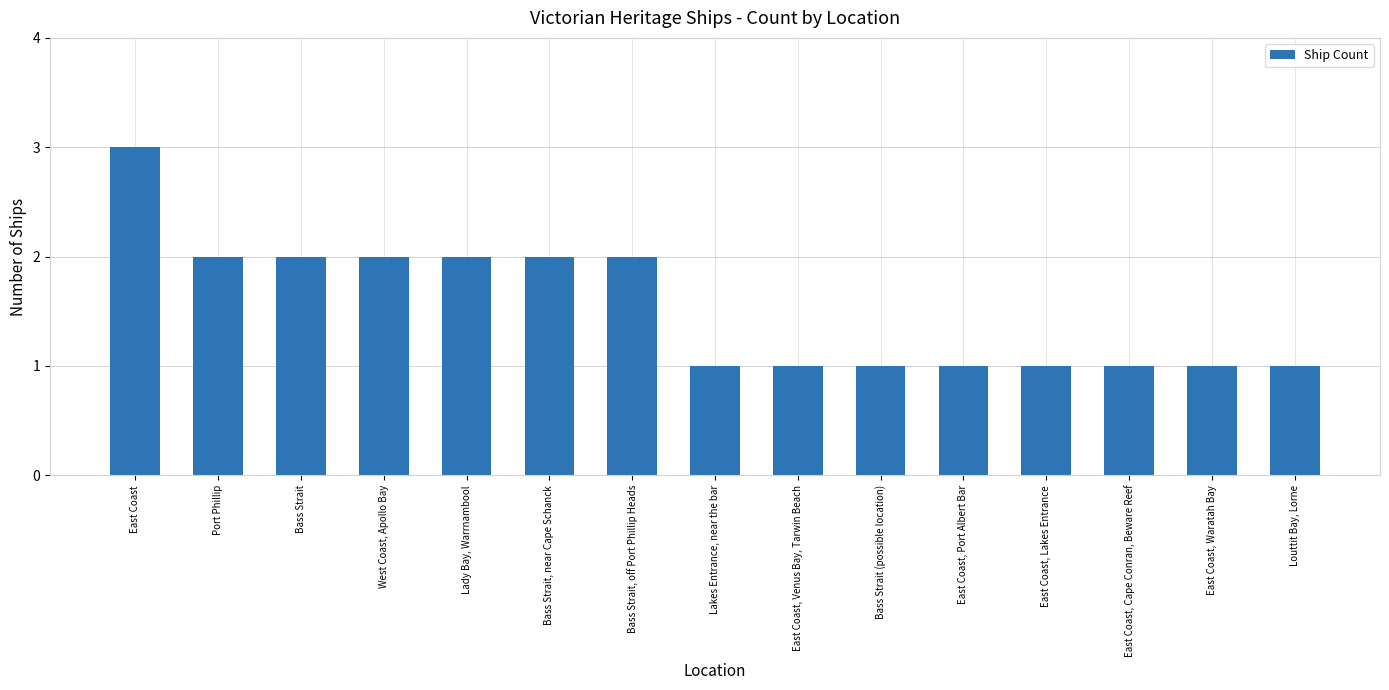

What is the difference between the second highest and second lowest values?

1